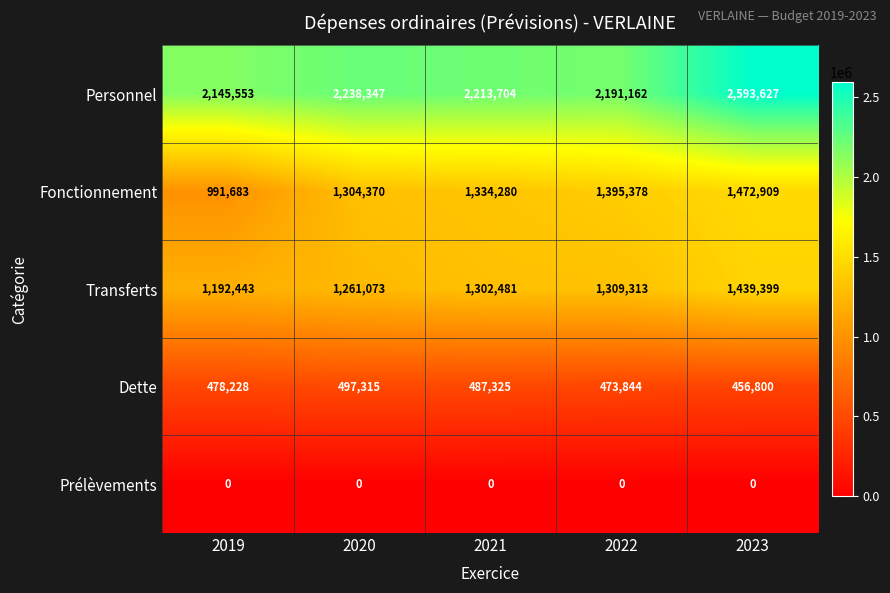

Count the Dette values in the range 473844 to 487325.

3